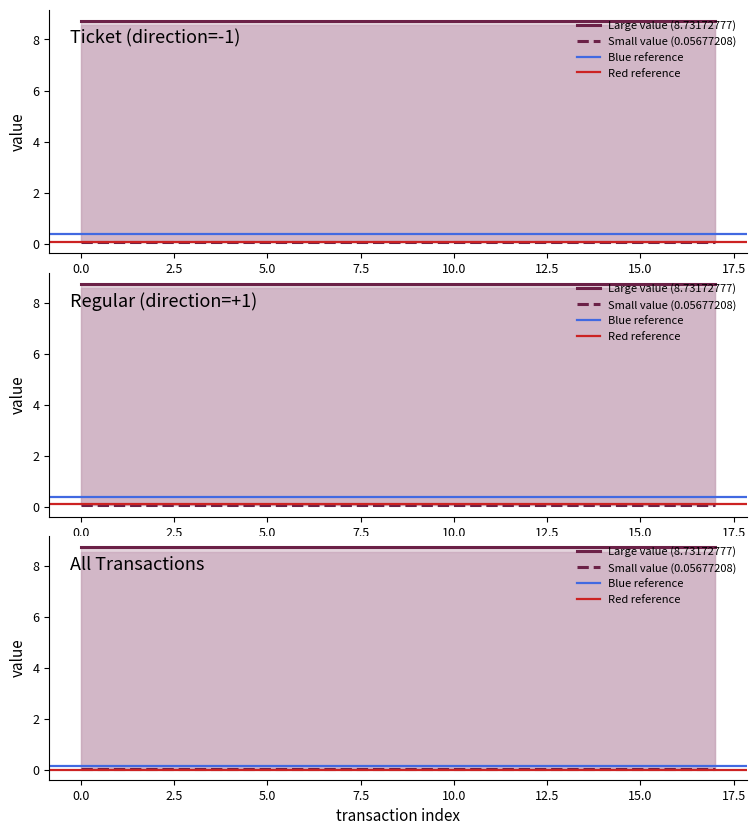

What is the average value of the Regular series?

0.1